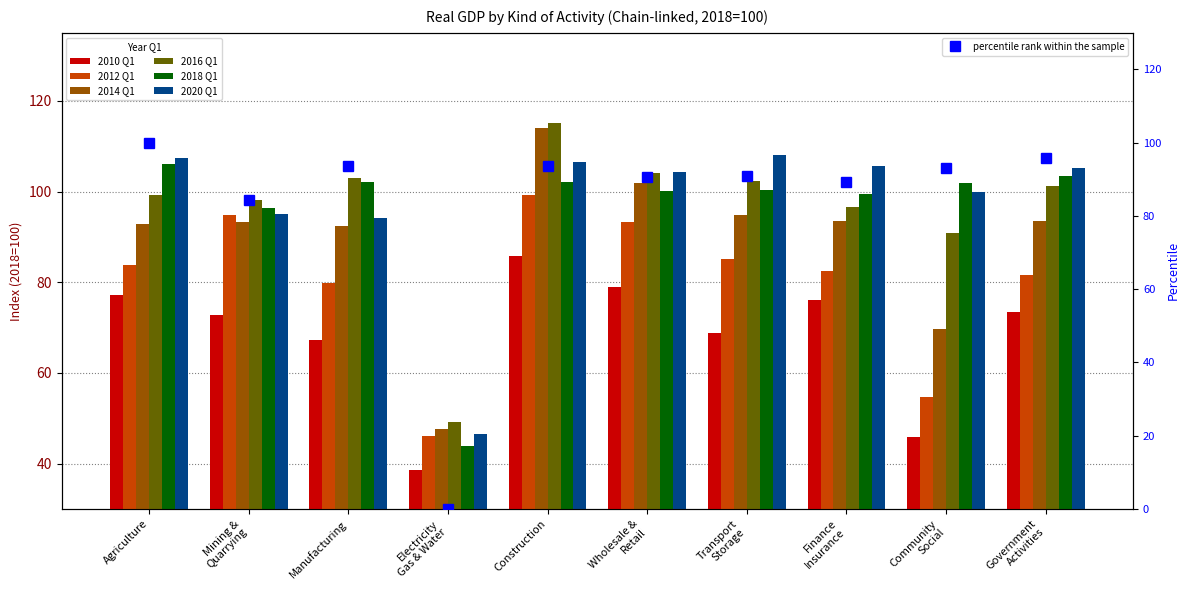

Which series has the largest total across all categories?

2020 Q1